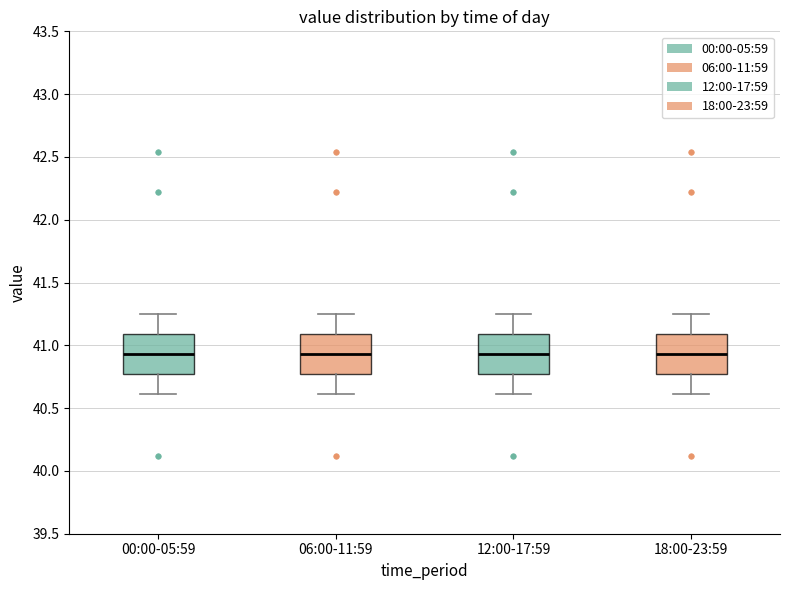

Reading left to right, read every box against the y-axis: the position of its median line, the range the box covers, and the ends of its whiskers. The values are not printed on the chart, so give them approximately, as read against the axis.

00:00-05:59: median 40.95, box 40.75 to 41.10, whiskers 40.60 to 41.25
06:00-11:59: median 40.95, box 40.75 to 41.10, whiskers 40.60 to 41.25
12:00-17:59: median 40.95, box 40.75 to 41.10, whiskers 40.60 to 41.25
18:00-23:59: median 40.95, box 40.75 to 41.10, whiskers 40.60 to 41.25